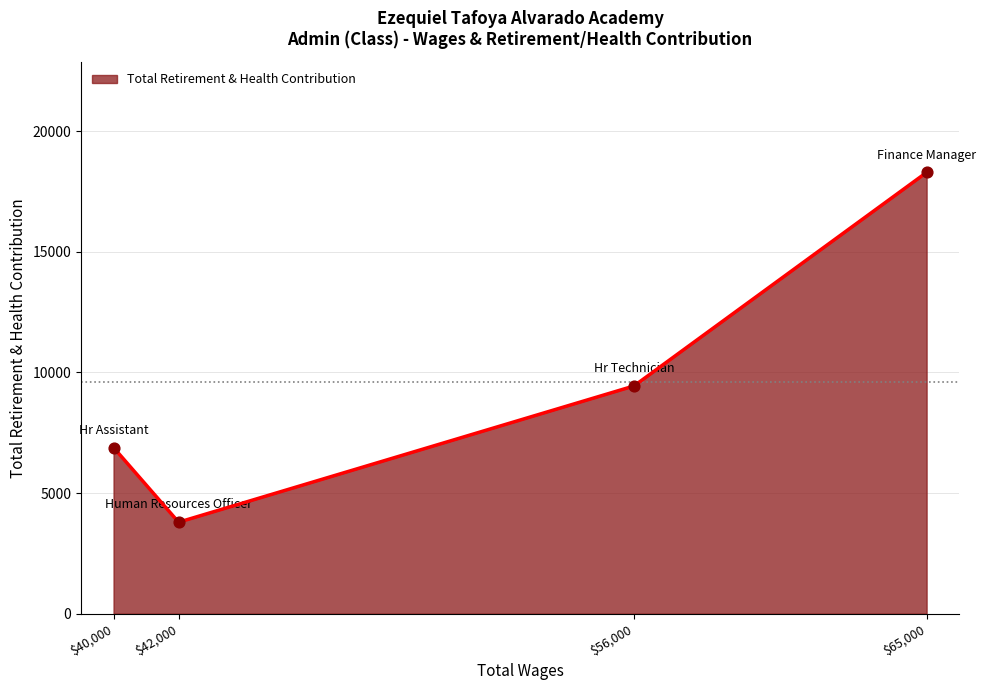

Is it true that the value at $65,000 is 18292?

True